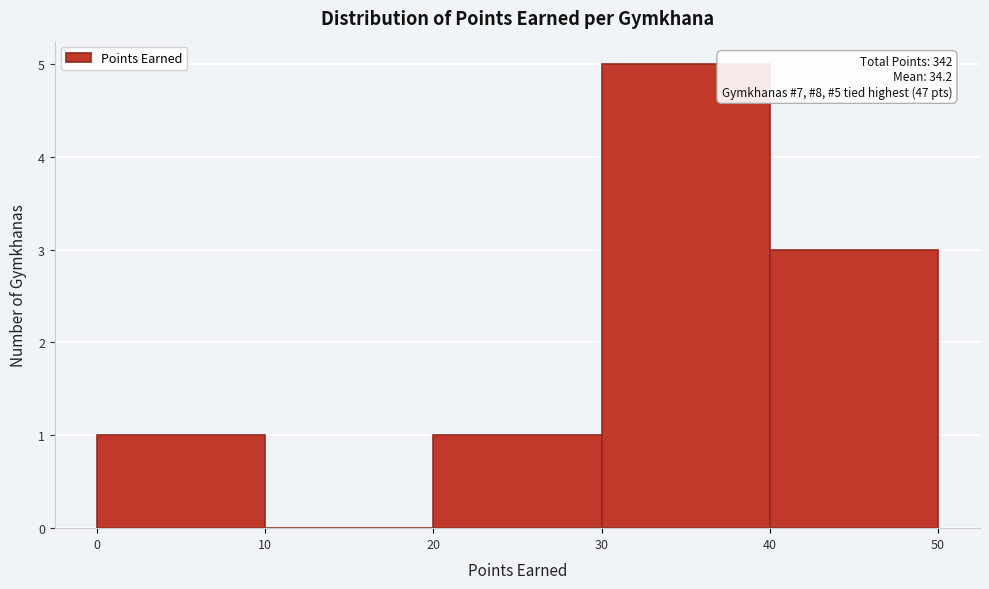

Which range on the x-axis has the tallest bar?

30 to 40